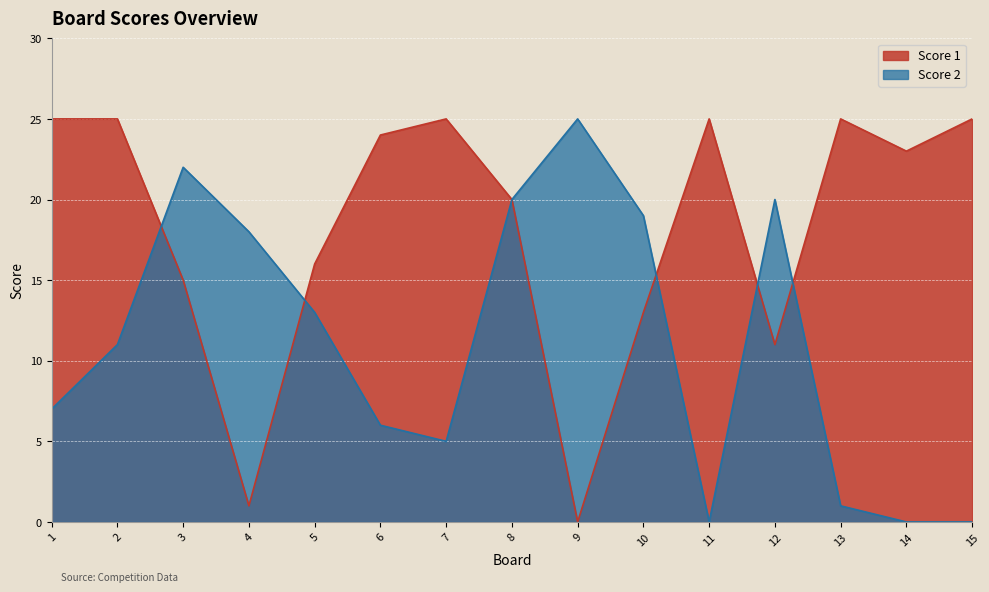

What are all the series names shown in the legend?

Score 1, Score 2